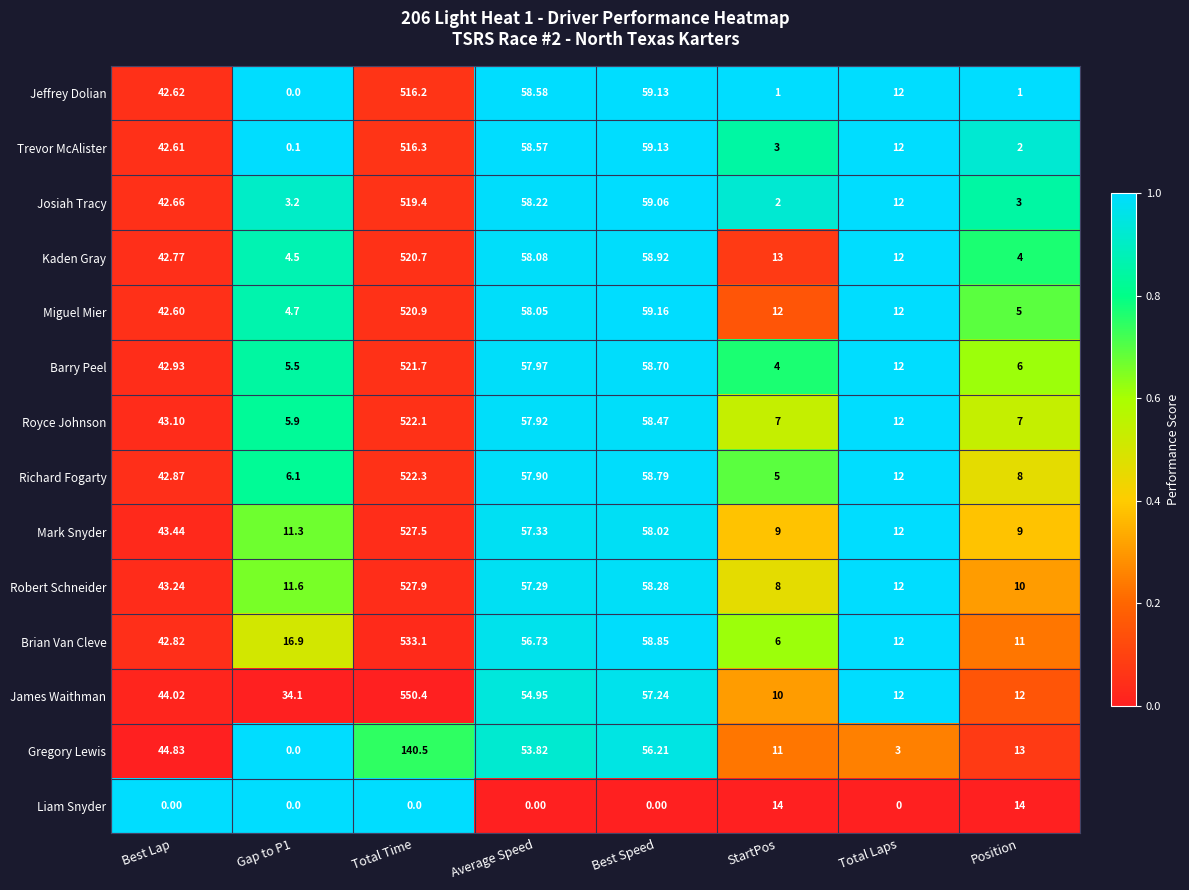

At which category does the chart reach its peak across all series?

Total Time